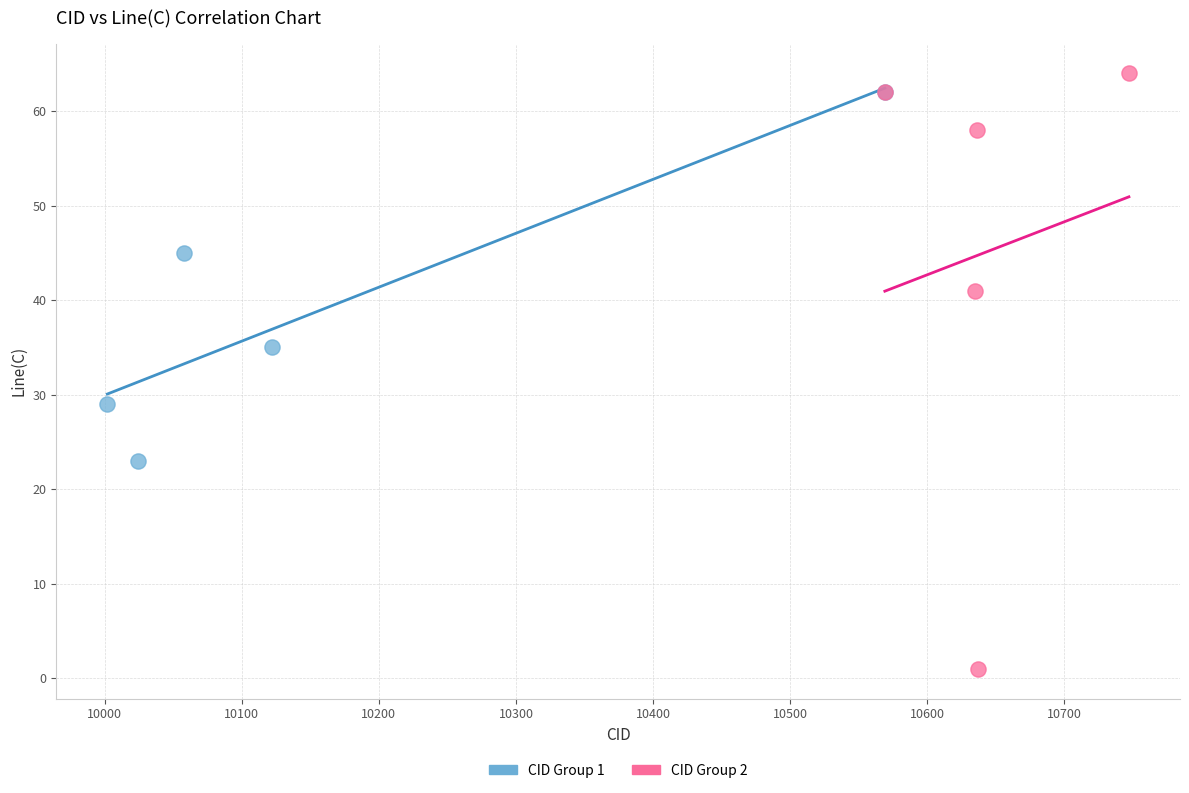

Which series reaches the minimum Y coordinate?

CID Group 2